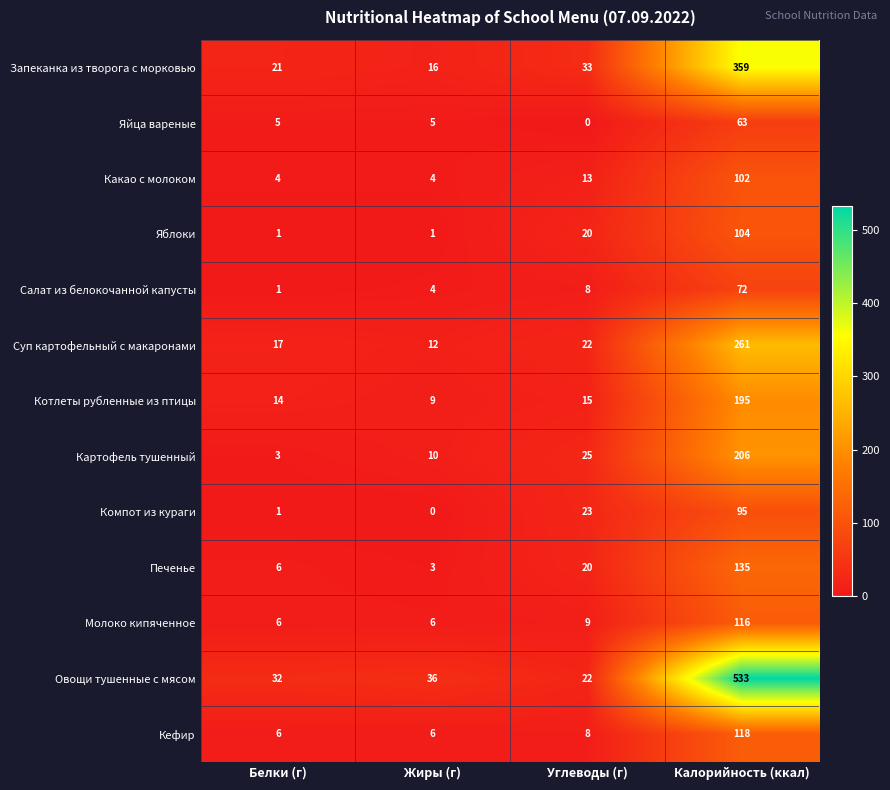

Which series has the largest total across all categories?

Овощи тушенные с мясом